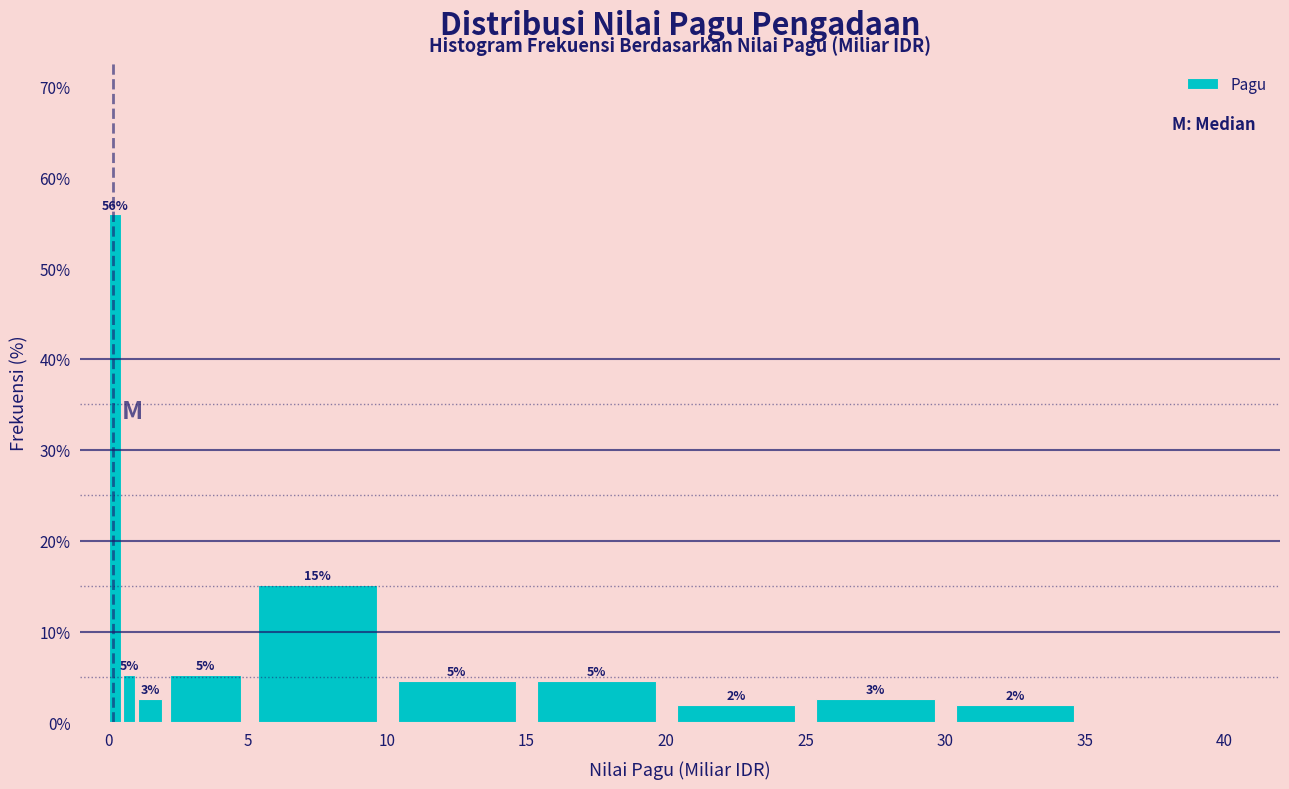

Read against the x-axis, roughly where is the centre of the tallest bar?

0.5